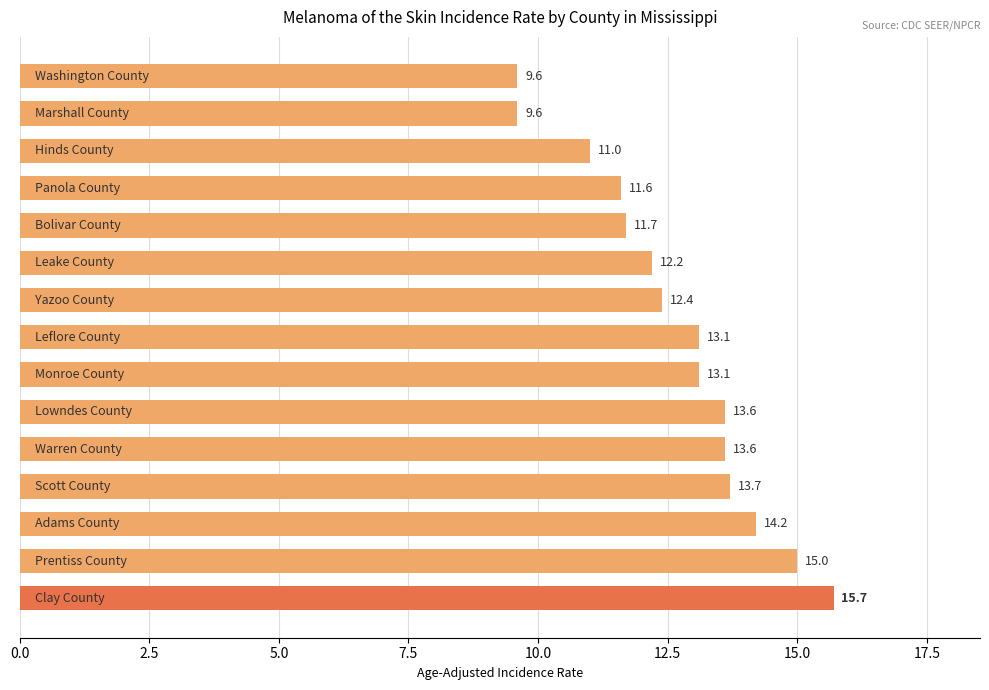

What is the greatest value displayed?

15.7